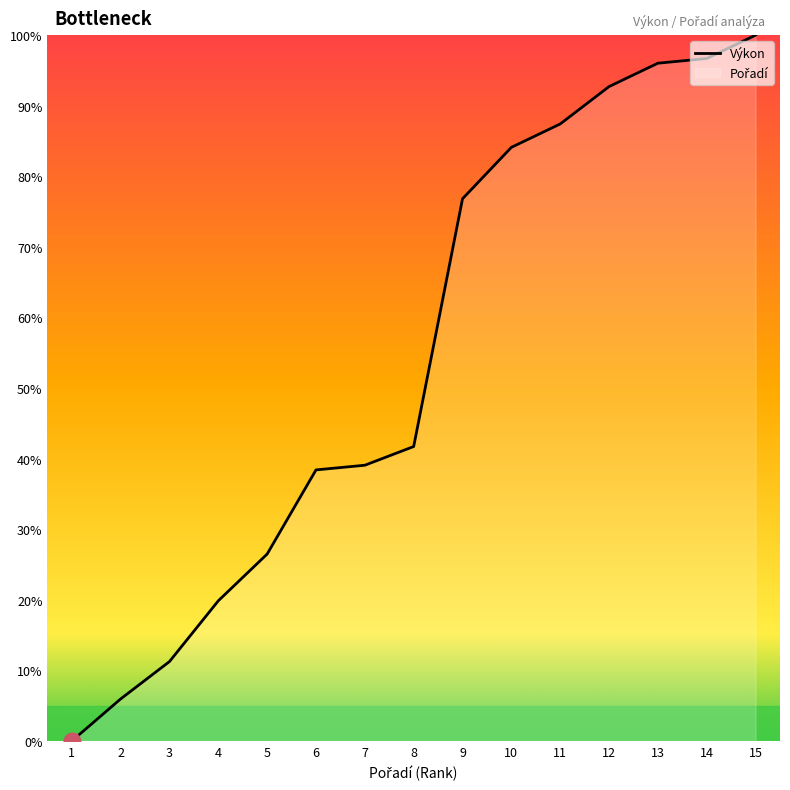

Rank the categories by value from lowest to highest.

1, 2, 3, 4, 5, 6, 7, 8, 9, 10, 11, 12, 13, 14, 15